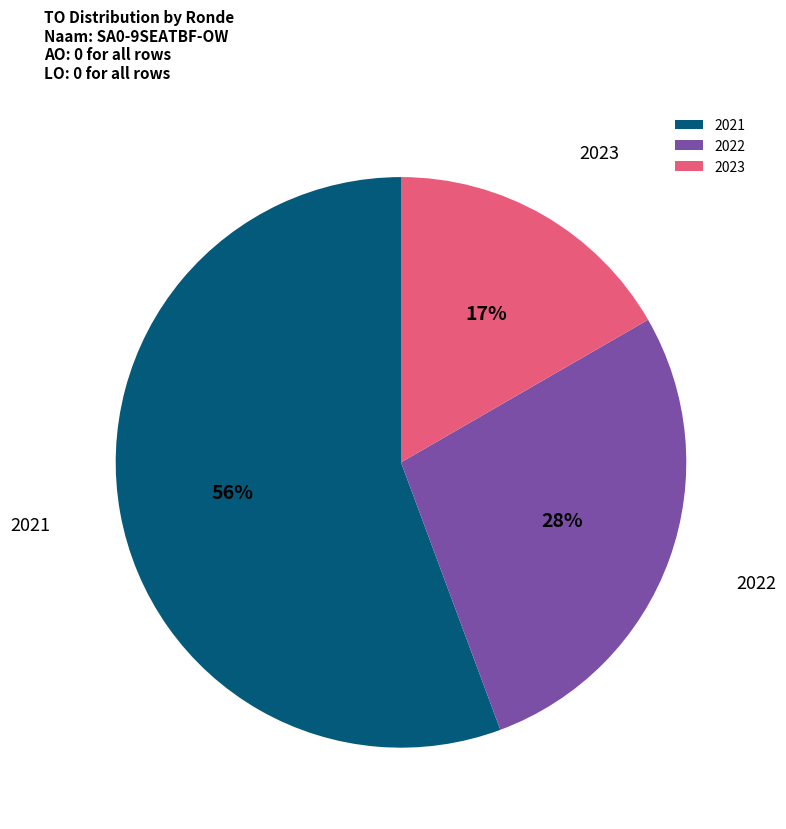

Which slice is the largest?

2021